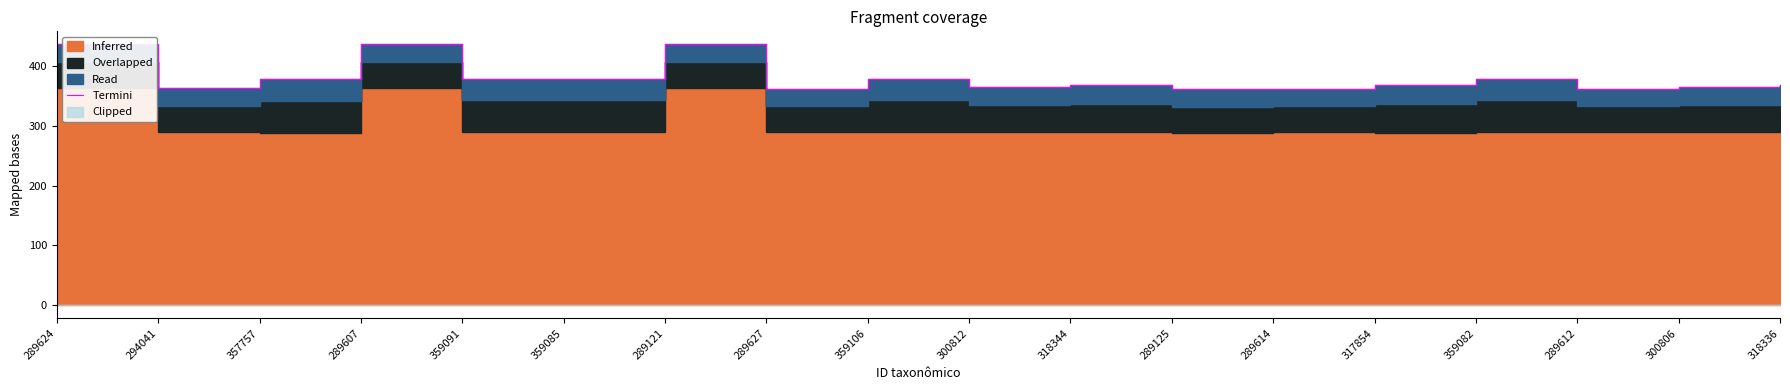

Is it true that the value at 359082 is 379.4?

True